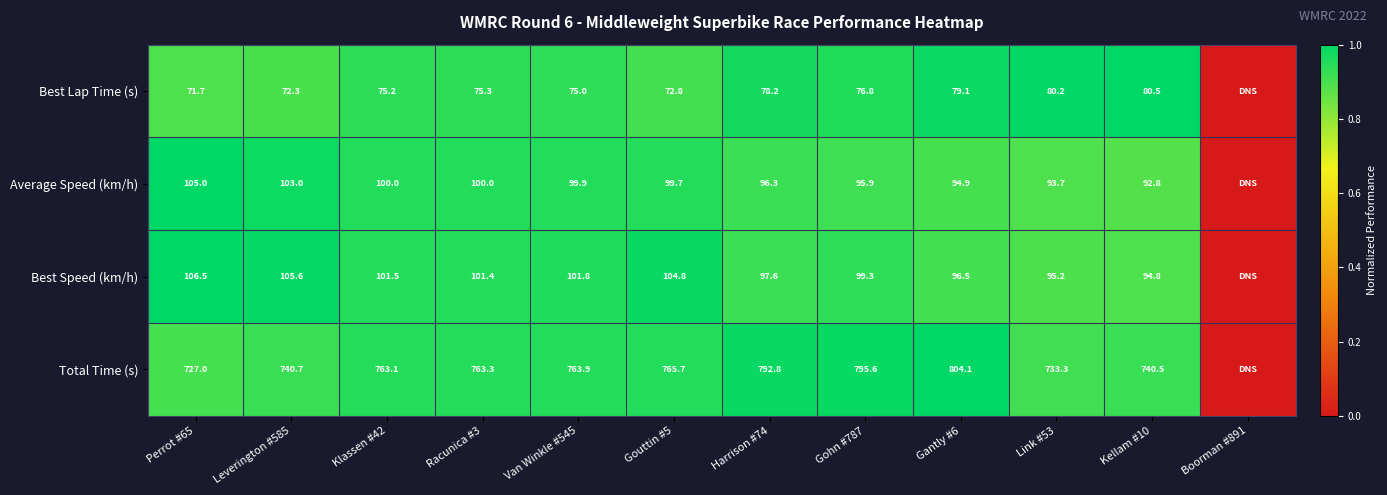

What is the spread (max minus min) of values at Racunica #3?

688.0